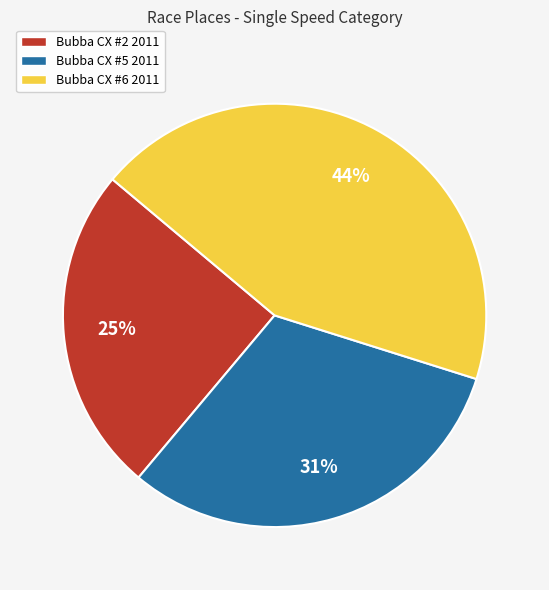

To the nearest percent, what percentage of the pie is Bubba CX #2 2011?

25%